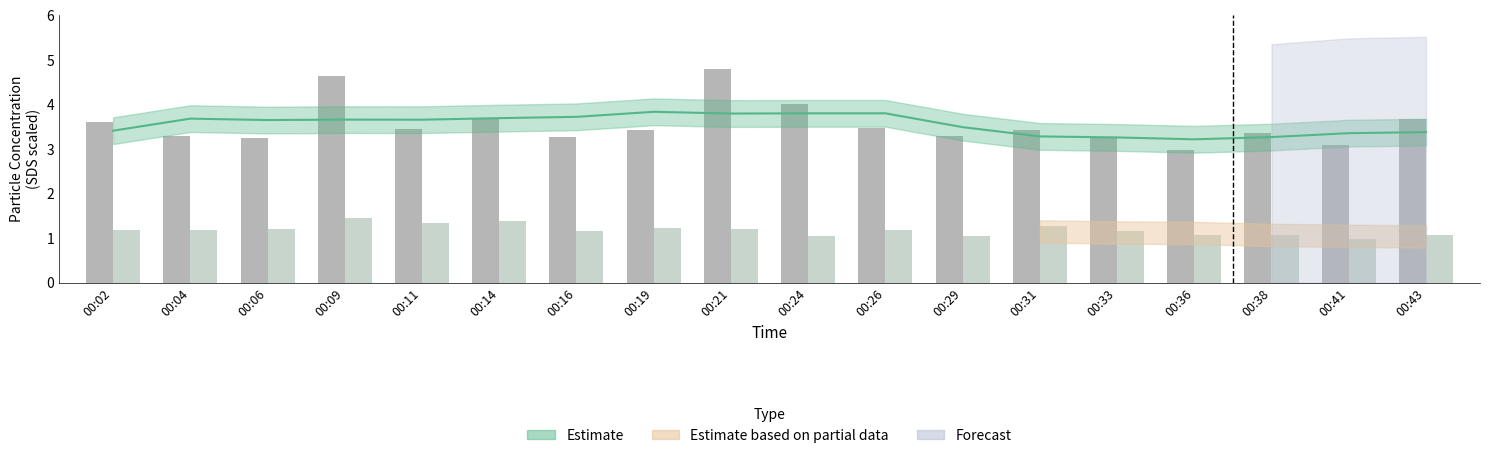

At which label is SDS_P1 closest to 3?

00:36